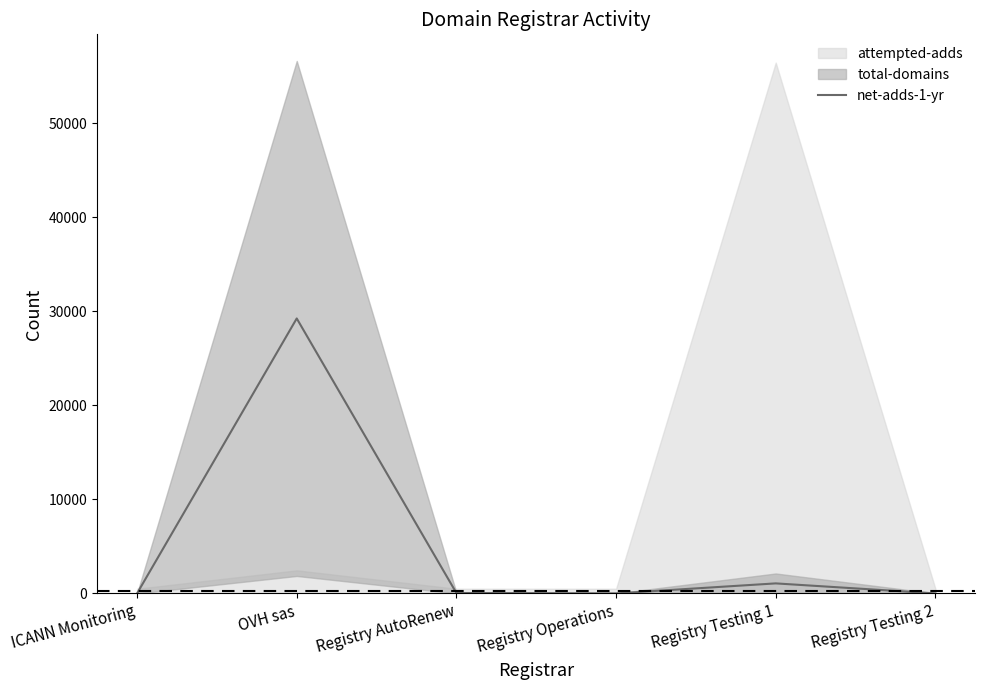

List the labels in order of value, smallest first.

ICANN Monitoring, Registry Testing 2, Registry Operations, Registry AutoRenew, Registry Testing 1, OVH sas